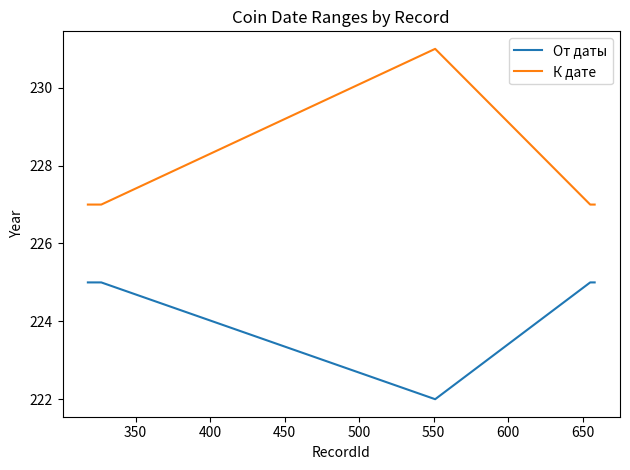

What is the average value of the От даты series?

225